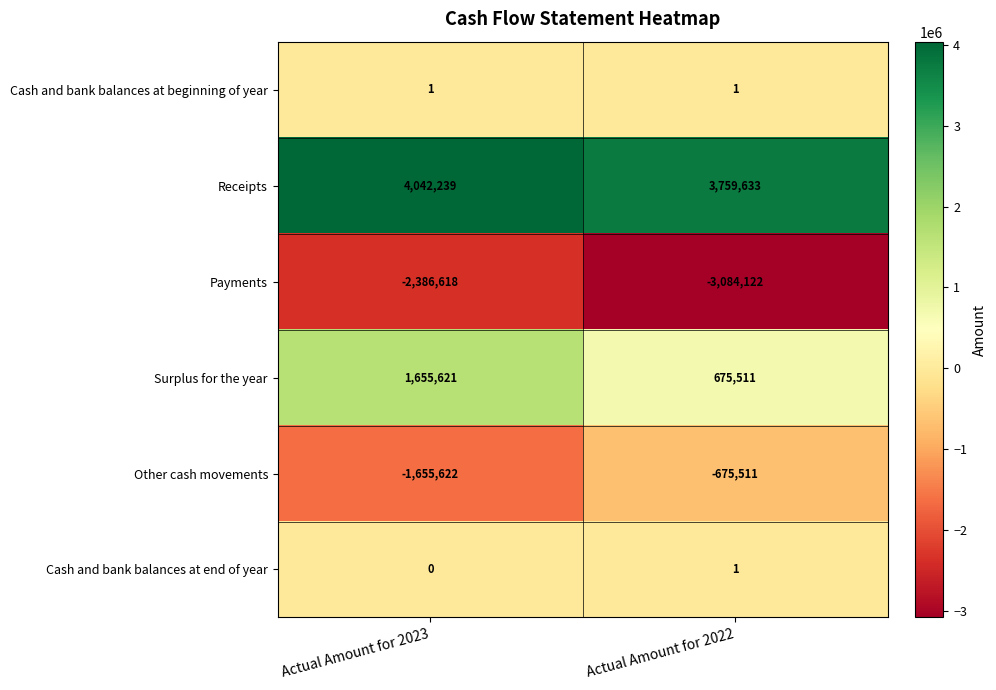

Reading left to right, what are all the values shown in this chart?

Cash and bank balances at beginning of year: 1	1
Receipts: 4042239	3759633
Payments: -2386618	-3084122
Surplus for the year: 1655621	675511
Other cash movements: -1655622	-675511
Cash and bank balances at end of year: 0	1